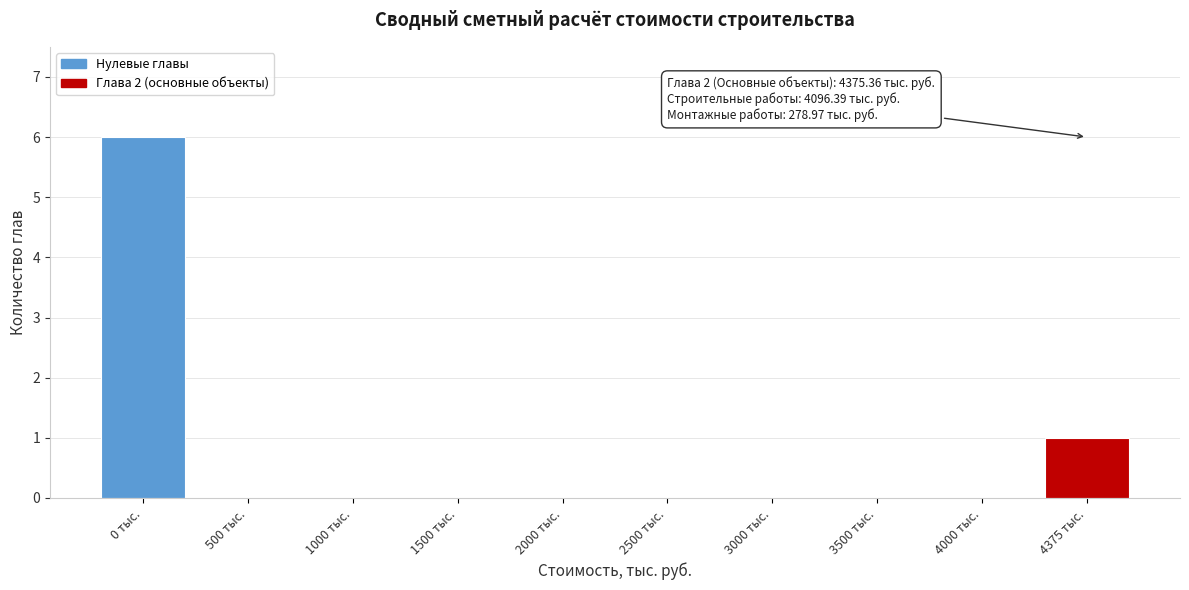

Reading left to right, what are all the values shown in this chart?

0 тыс.=6	500 тыс.=0	1000 тыс.=0	1500 тыс.=0	2000 тыс.=0	2500 тыс.=0	3000 тыс.=0	3500 тыс.=0	4000 тыс.=0	4375 тыс.=1